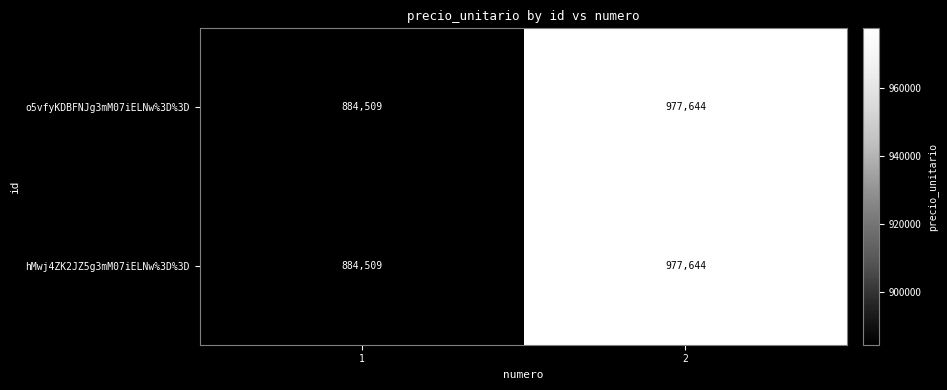

Reading left to right, transcribe all the data shown in this chart.

o5vfyKDBFNJg3mM07iELNw%3D%3D: 1=884509	2=977644
hMwj4ZK2JZ5g3mM07iELNw%3D%3D: 1=884509	2=977644